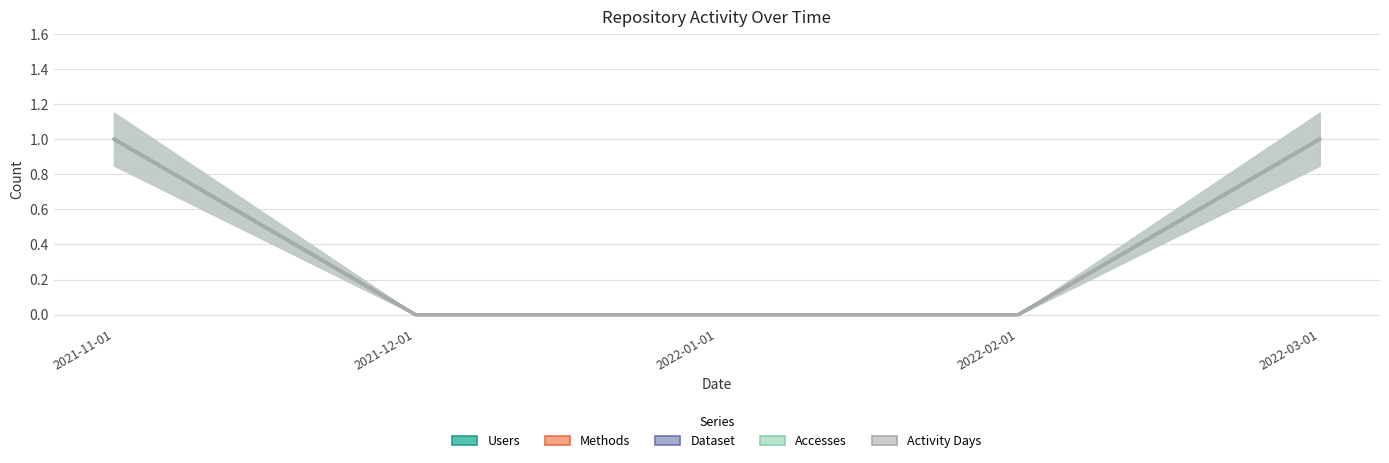

Rank the categories by Methods value from highest to lowest.

2021-11-01, 2022-03-01, 2021-12-01, 2022-01-01, 2022-02-01